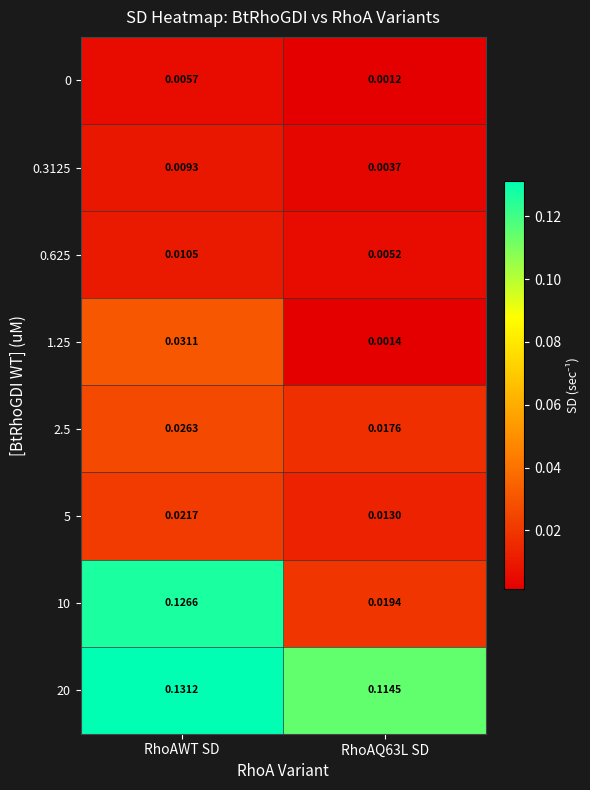

Is the value of 0.3125 at RhoAQ63L SD greater than the value of 0 at RhoAQ63L SD?

Yes